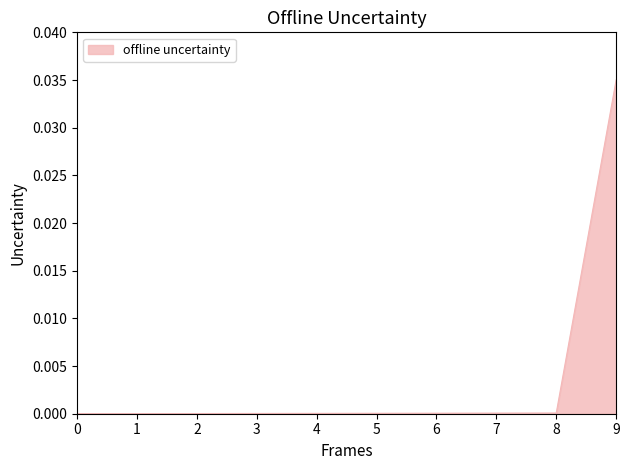

The chart shows a value of 0.0 at 2. True or false?

True